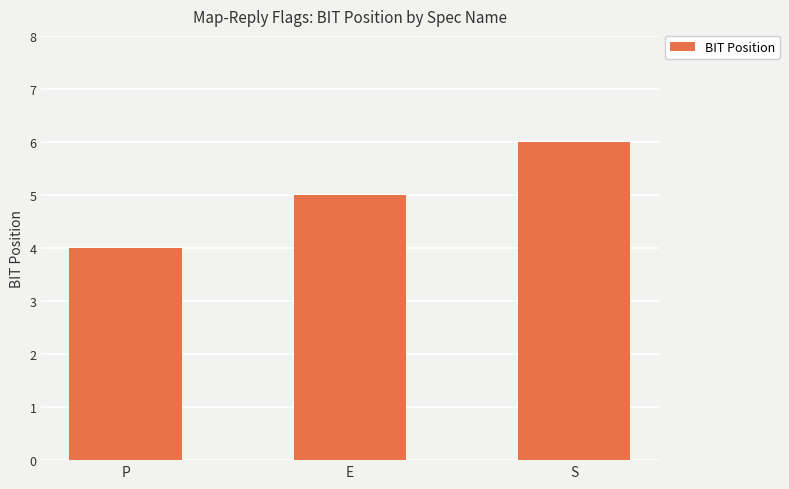

What is the sum of all values?

15